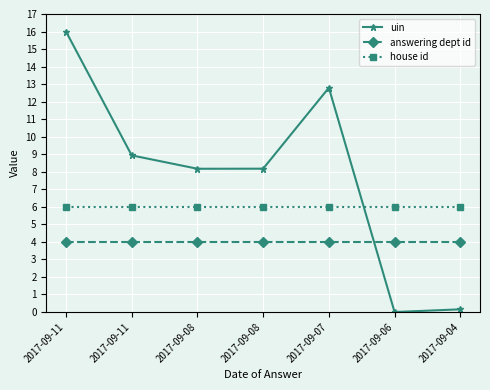

List the series in order of their peak value, lowest first.

answering dept id, house id, uin